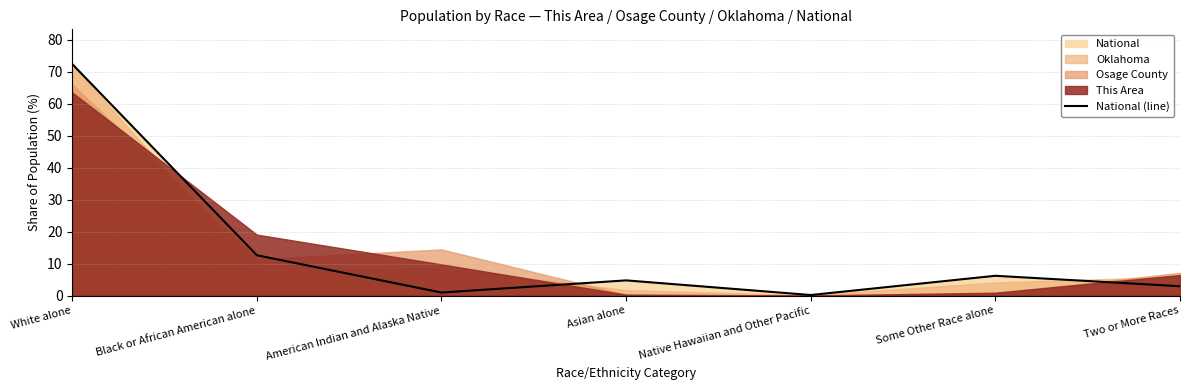

Reading left to right, transcribe all the data shown in this chart.

72.4	12.6	0.9	4.8	0.2	6.2	2.9